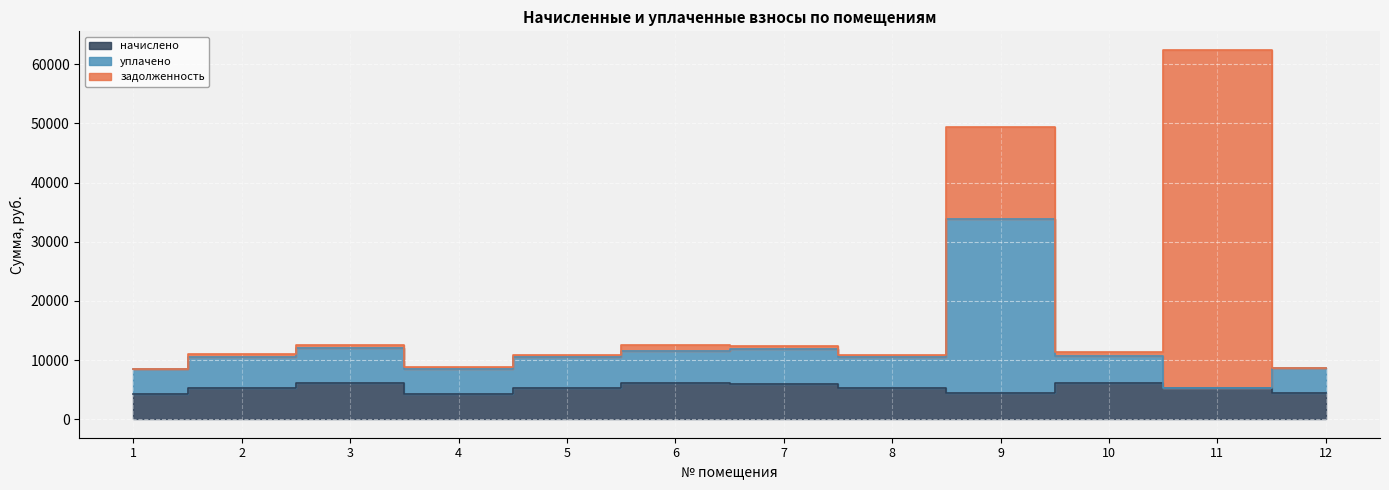

List the labels in order of уплачено value, smallest first.

11, 1, 4, 12, 8, 5, 2, 10, 6, 7, 3, 9